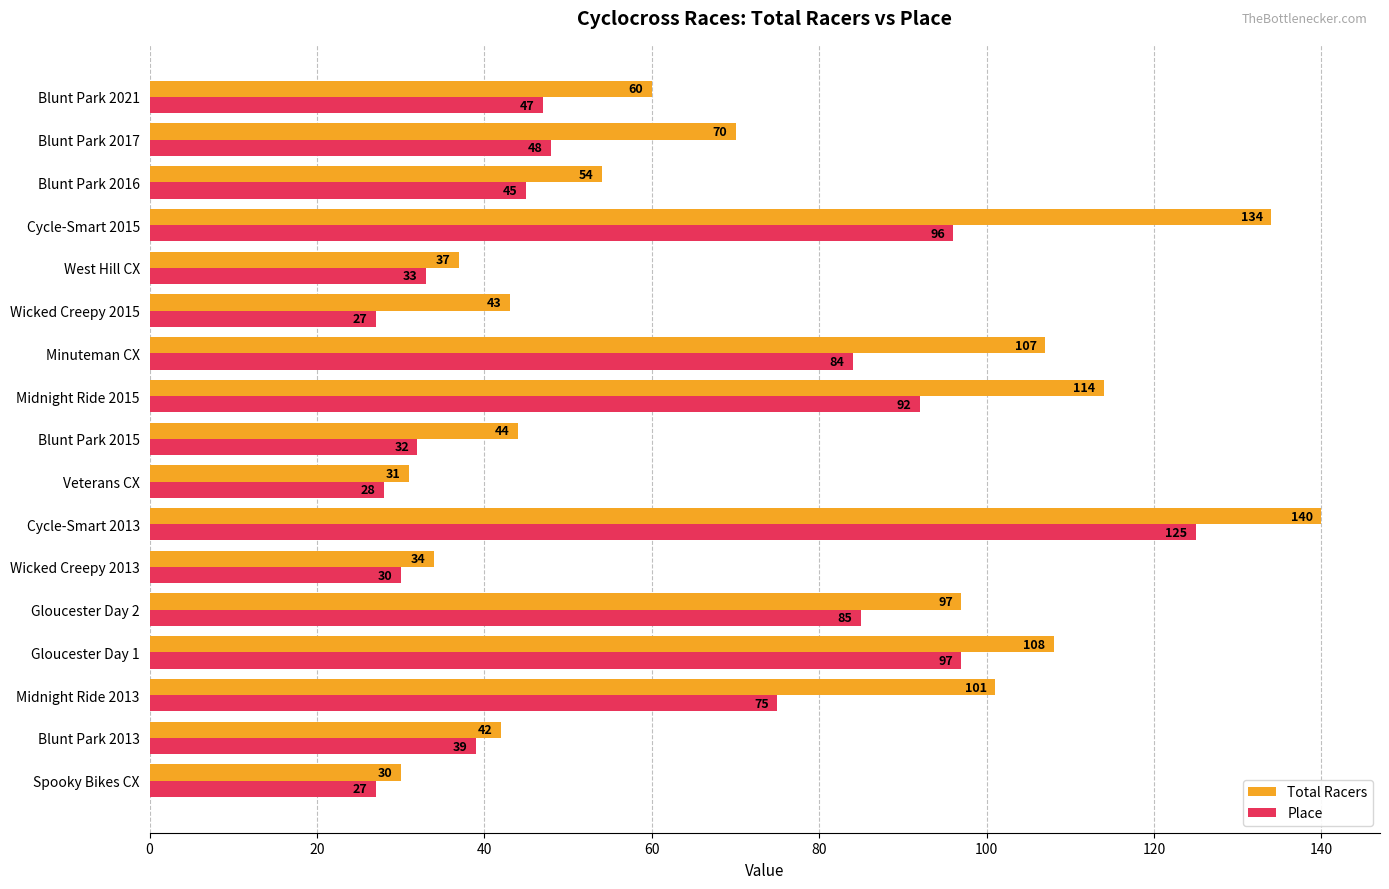

What is the difference between the maximum and minimum values in the Place series?

98